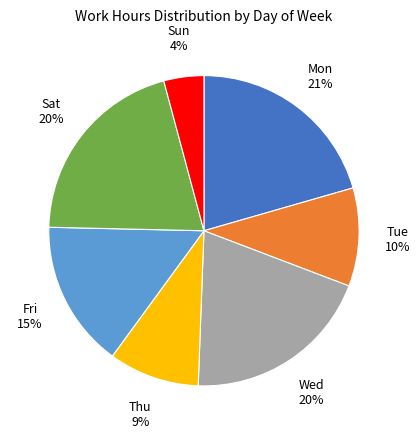

Does any single category account for the majority?

No